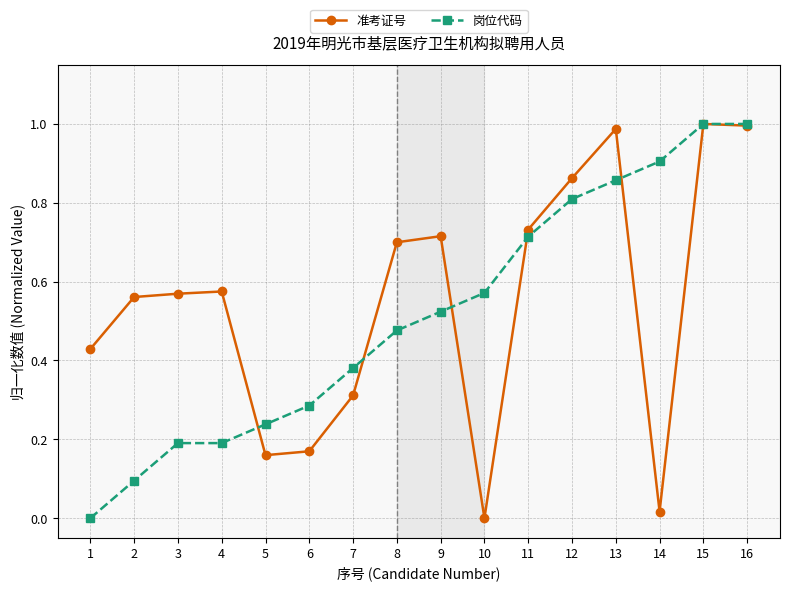

How many positive values does the 准考证号 series have?

15